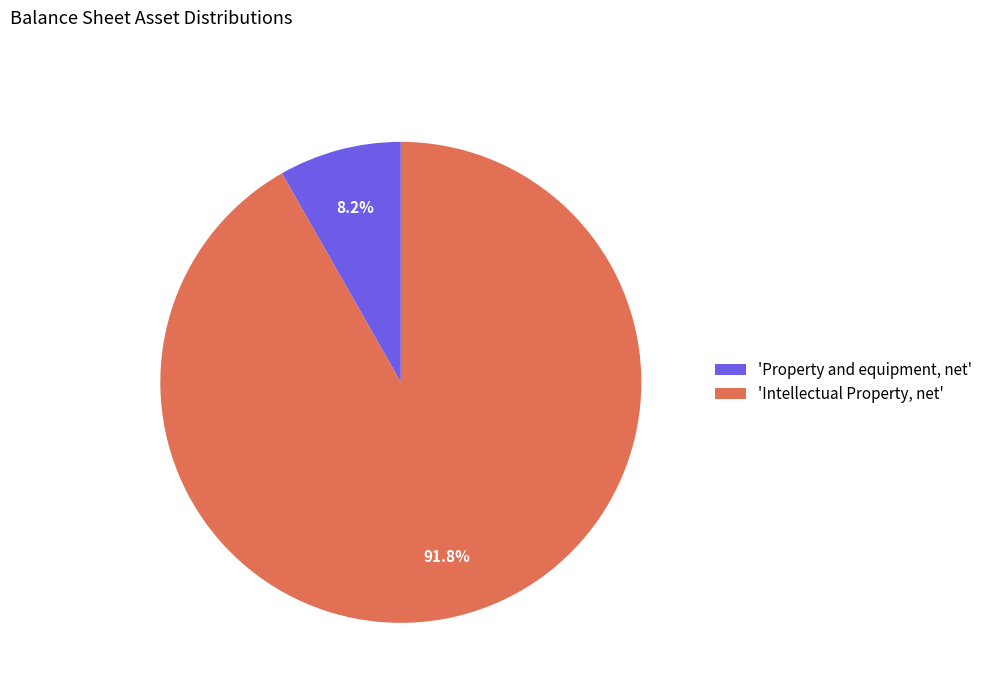

Which has a higher value, 'Property and equipment, net' or 'Intellectual Property, net'?

'Intellectual Property, net'